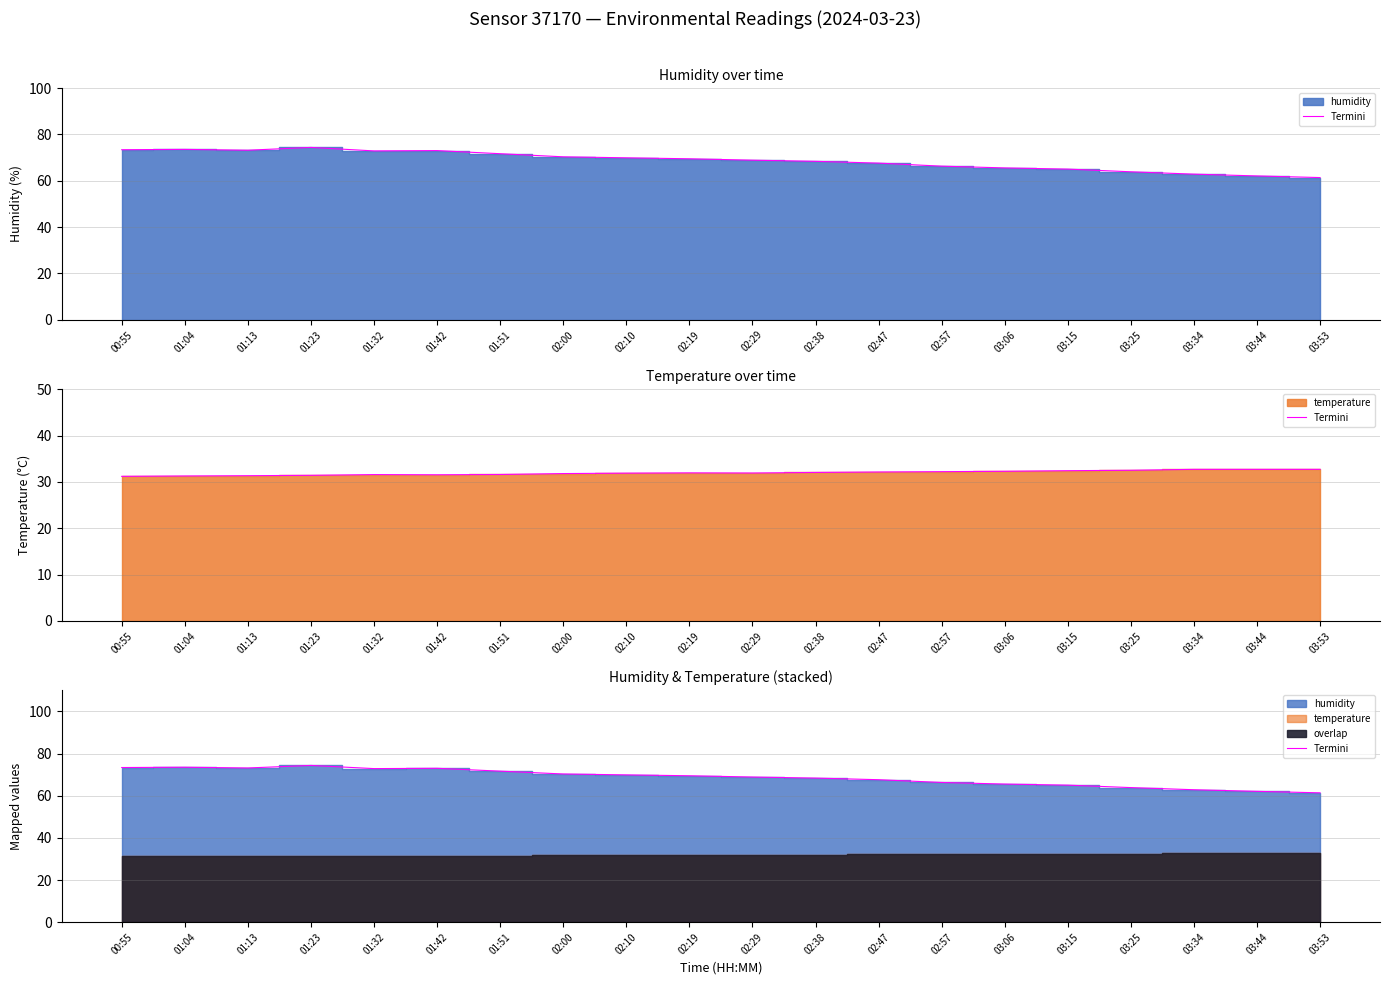

What is the difference between the values at 02:00 and 01:32?

2.6